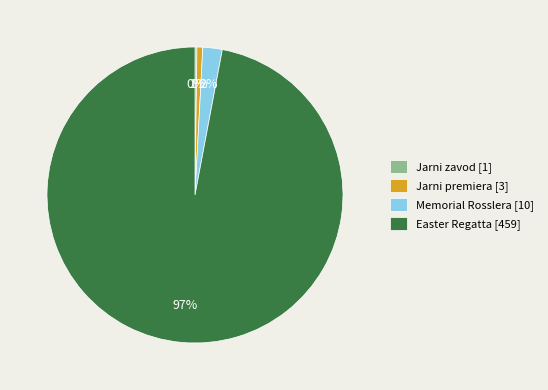

What is the largest slice in the pie chart?

Easter Regatta [459]